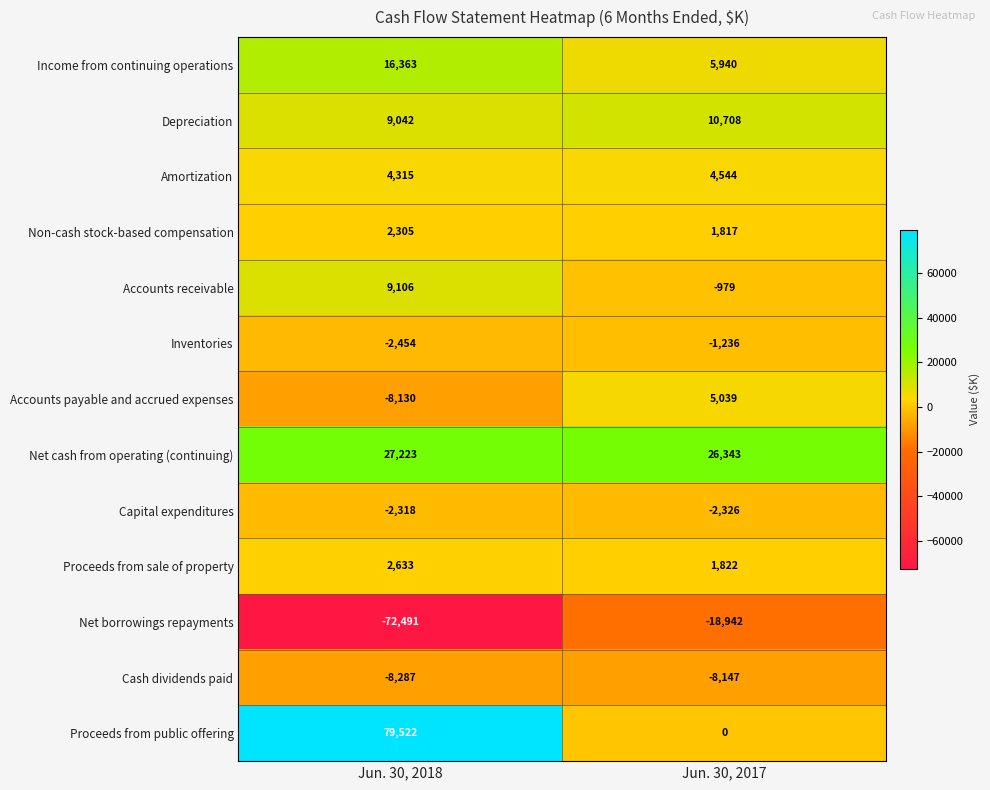

What is the spread (max minus min) of values at Jun. 30, 2017?

45285